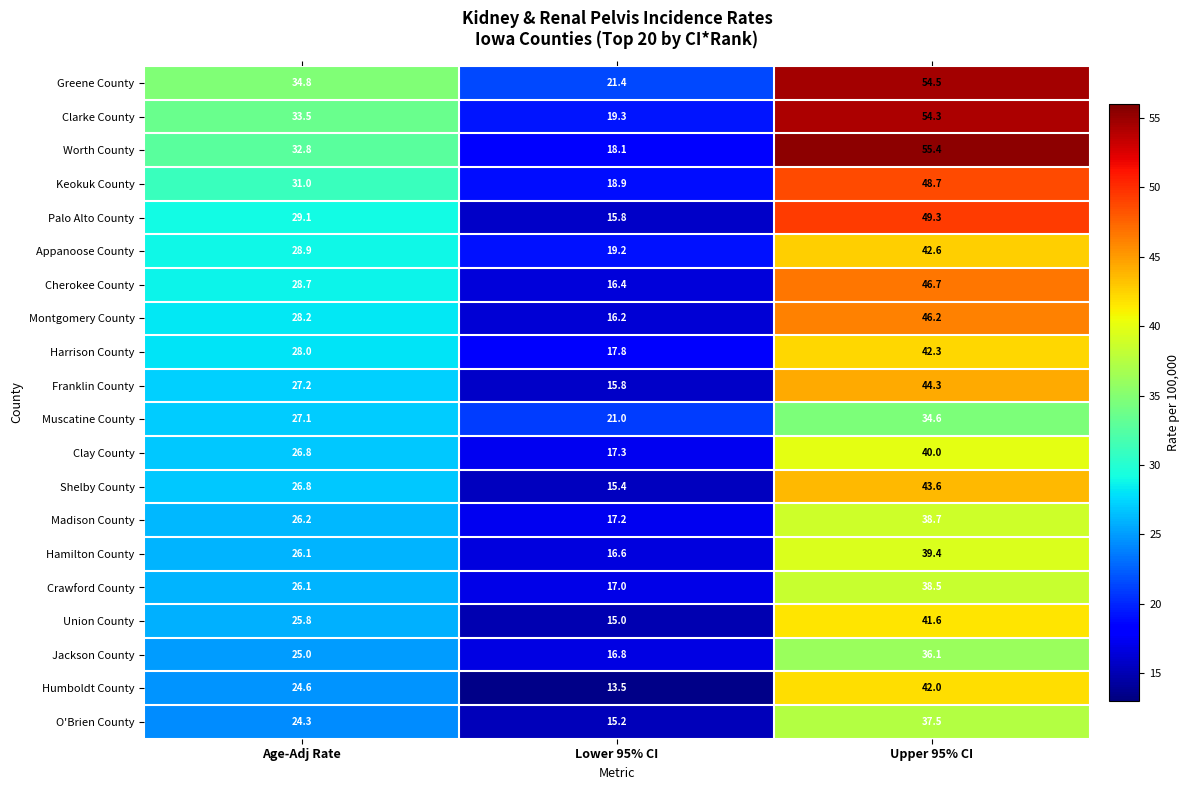

At how many categories does at least one series exceed 41?

1